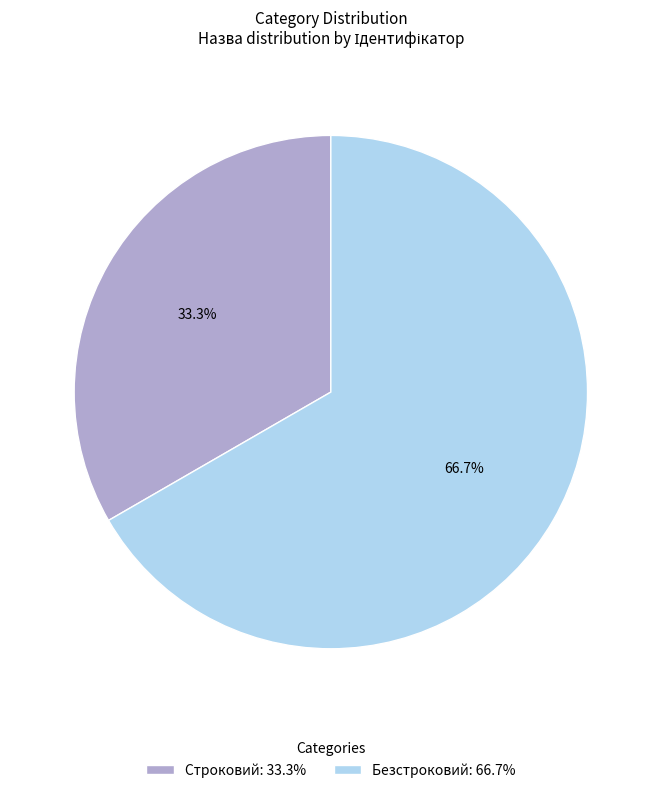

Between Строковий: 33.3% and Безстроковий: 66.7%, which is larger?

Безстроковий: 66.7%